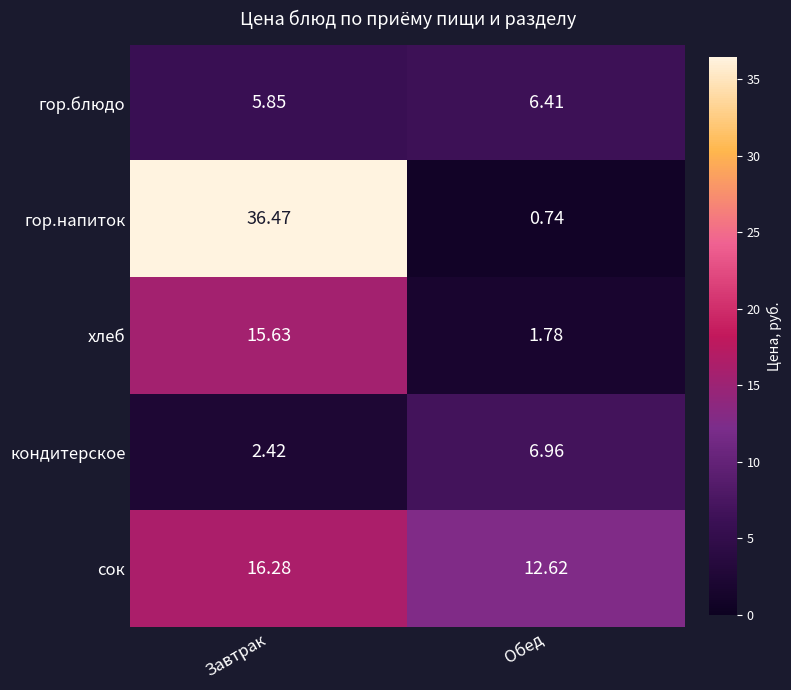

Between Завтрак and Обед, which series saw the biggest shift?

гор.напиток